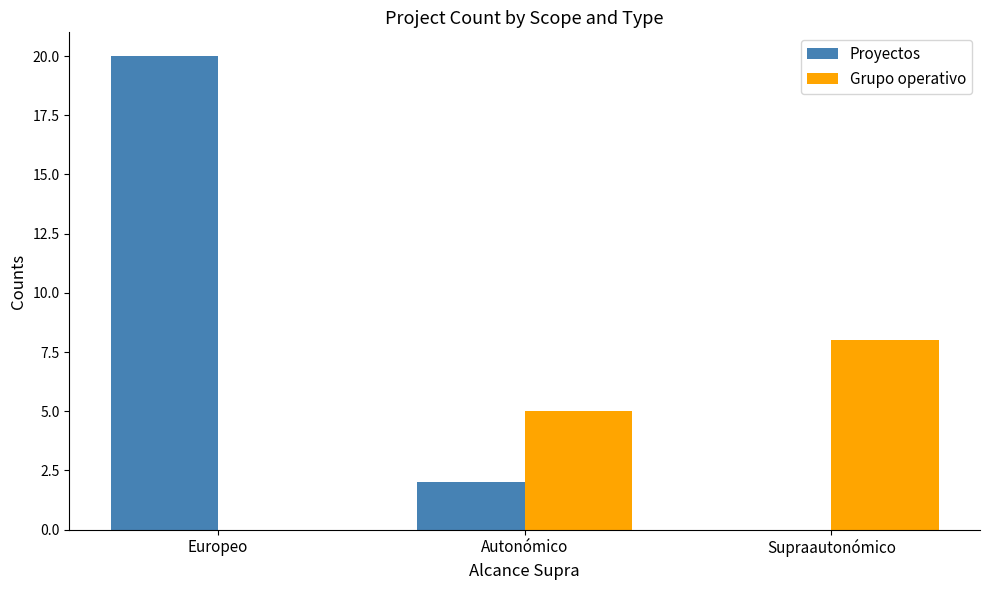

What is the average value of the Grupo operativo series?

4